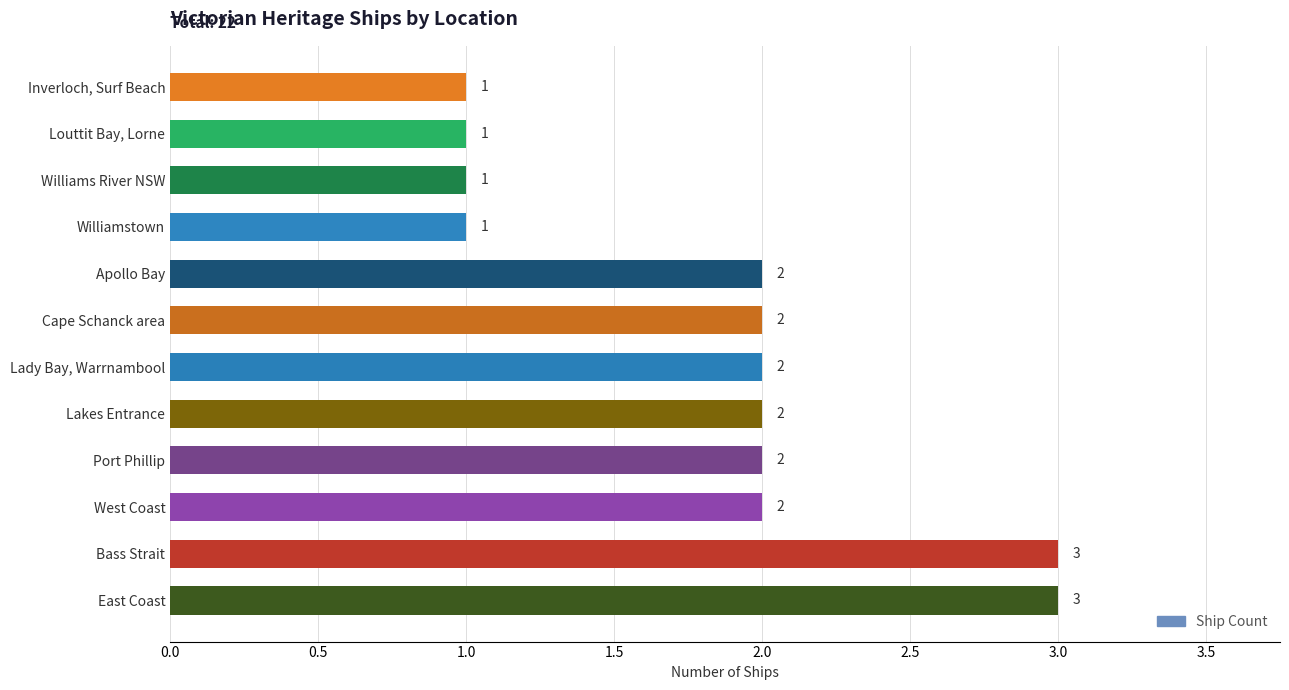

How many values are below 2?

4